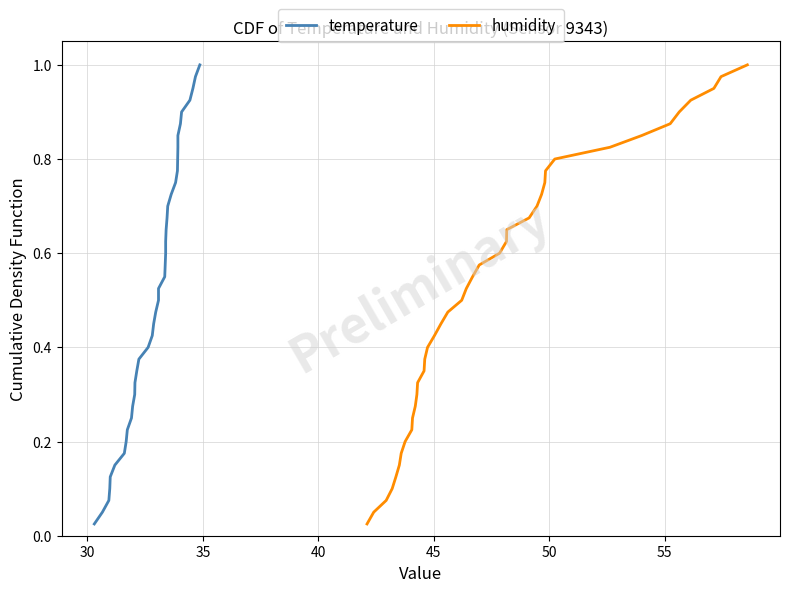

What is the average value of the temperature series?

0.5